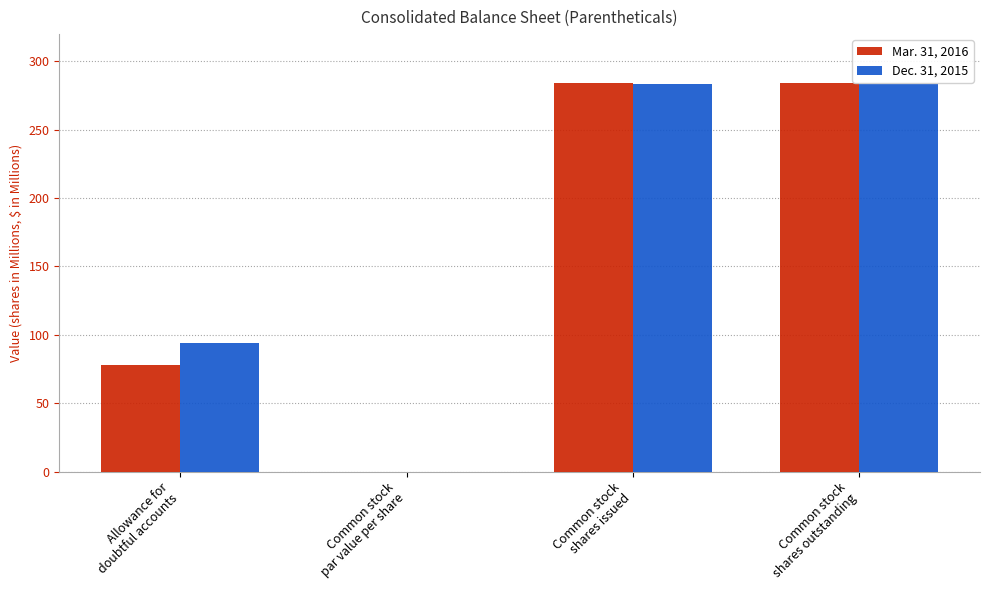

What is the total value across all series at Allowance for
doubtful accounts?

172.0